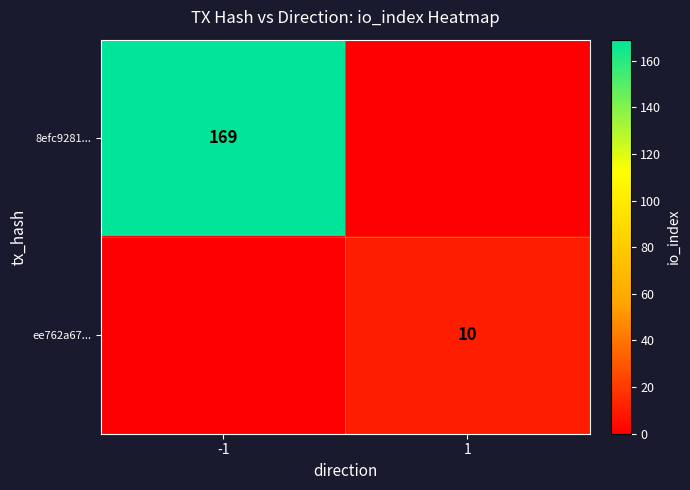

How many series are shown in this chart?

2